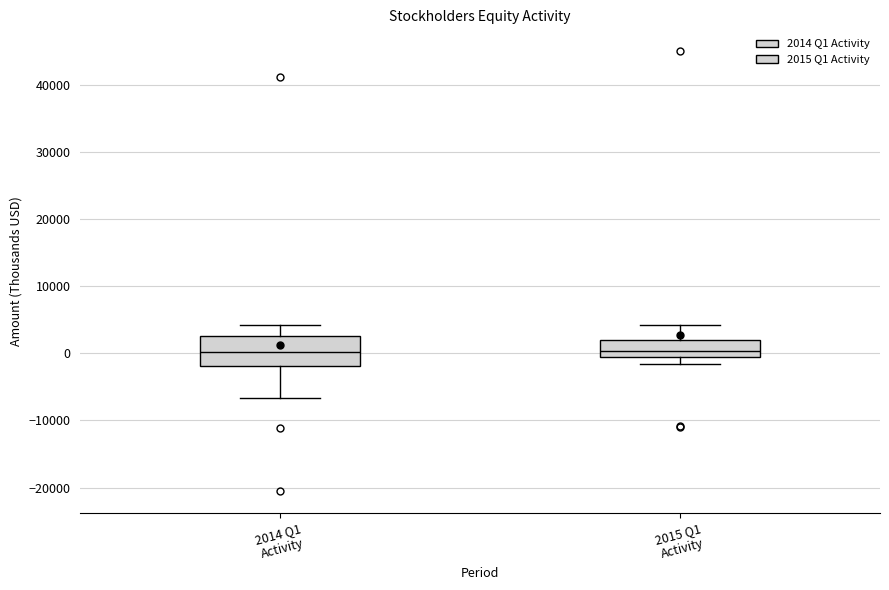

Reading left to right, read every box against the y-axis: the position of its median line, the range the box covers, and the ends of its whiskers. The values are not printed on the chart, so give them approximately, as read against the axis.

2014 Q1 Activity: median 0, box -2000 to 3000, whiskers -7000 to 4000
2015 Q1 Activity: median 0 (just above the box's lower edge), box 0 to 2000, whiskers -2000 to 4000